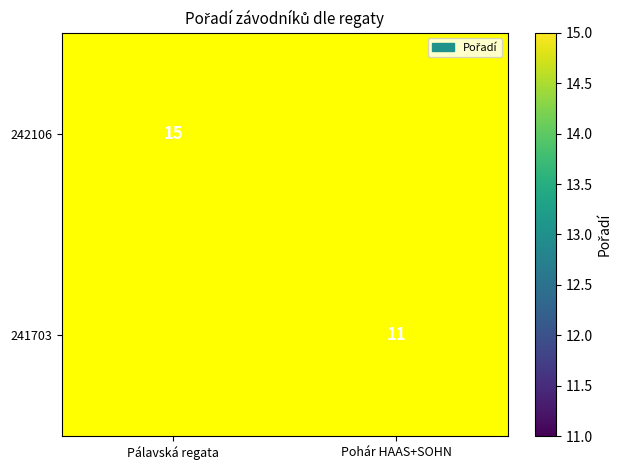

True or false: 241703 has a value of 19 at Pohár HAAS+SOHN.

False